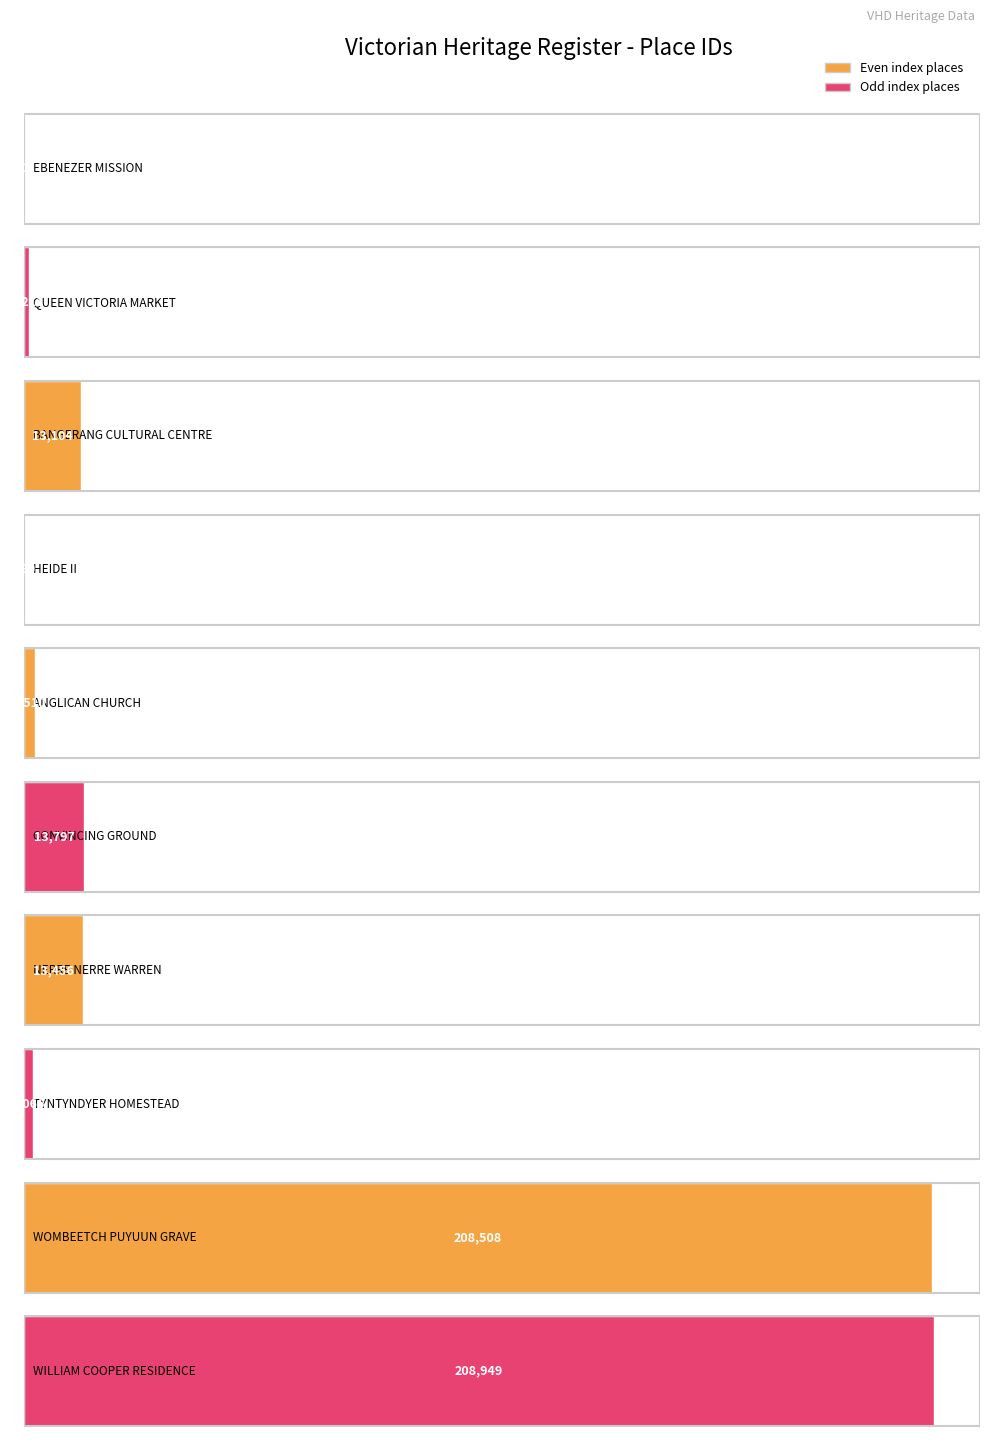

How many bars are there in total?

10